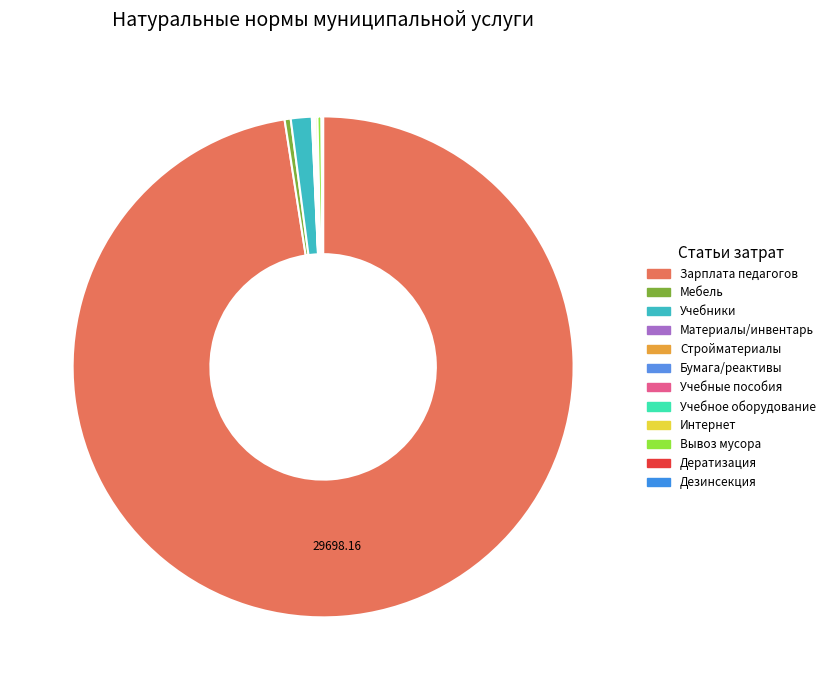

What is the smallest slice in the pie chart?

приобретение строительных материалов